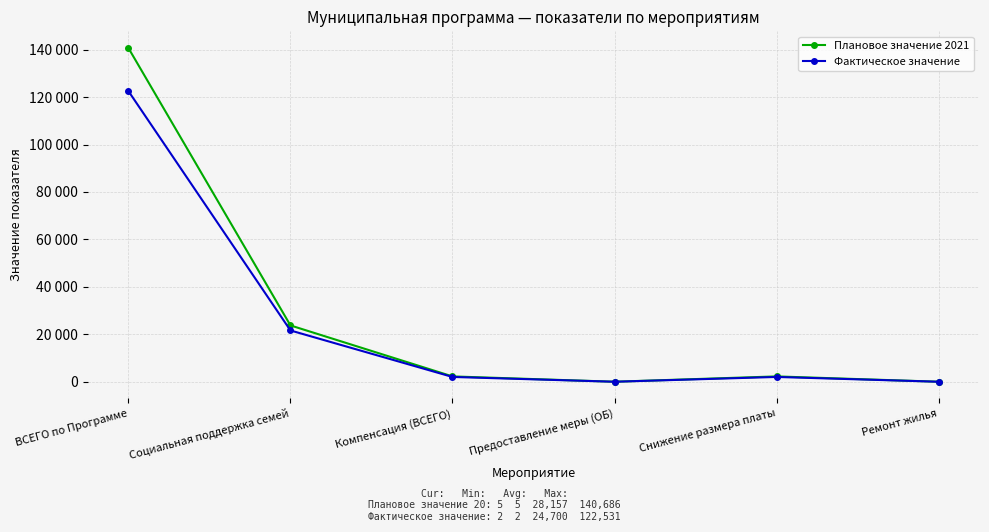

True or false: Плановое значение 2021 and Фактическое значение cross at least once.

False